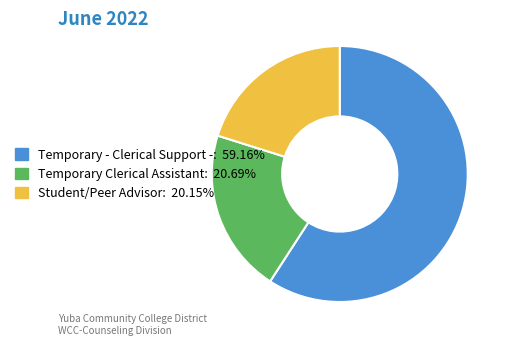

Which slice is the smallest?

Student/Peer Advisor